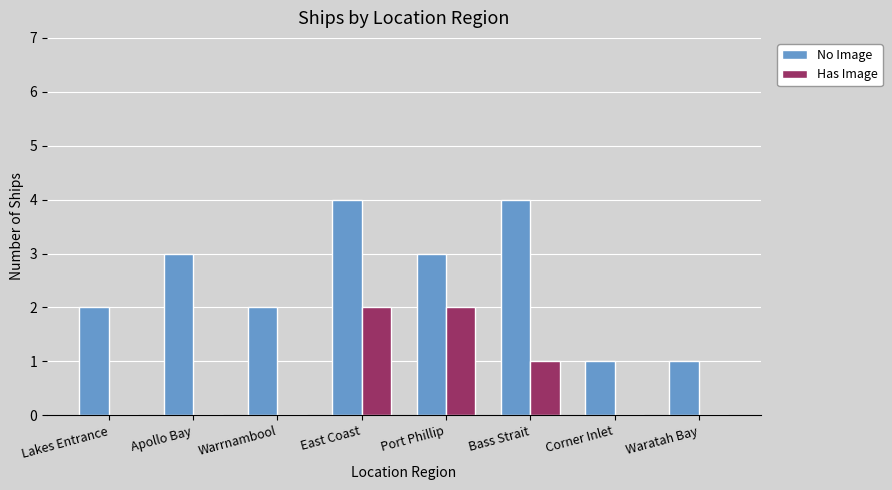

Is the value of No Image at Corner Inlet greater than the value of Has Image at Port Phillip?

No